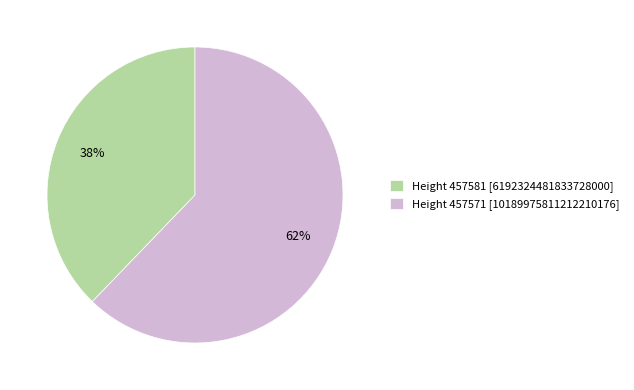

Approximately how many times larger is the value at Height 457571 [10189975811212210176] compared to Height 457581 [6192324481833728000]?

1.6